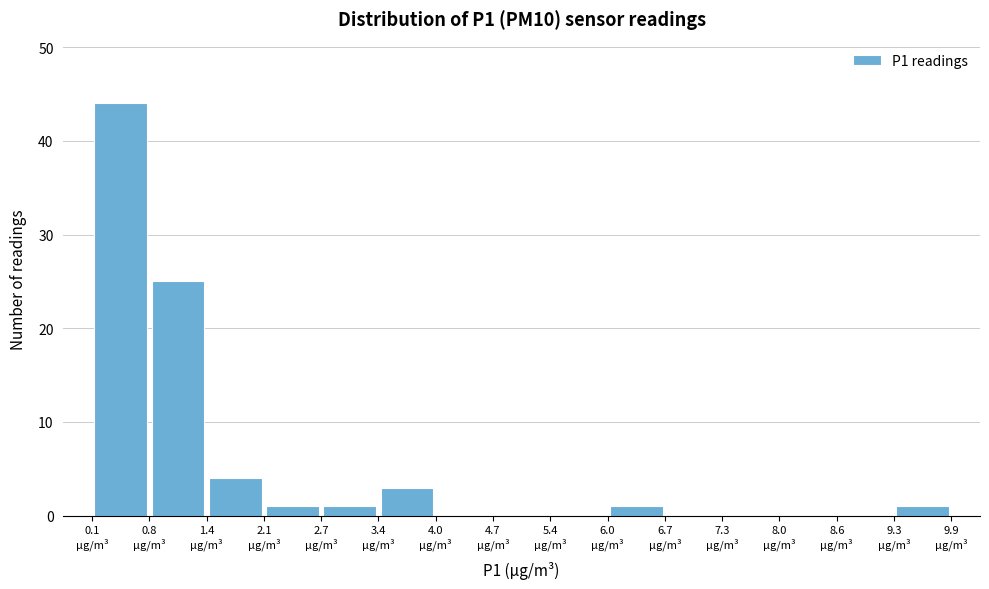

Reading left to right, transcribe this chart: for each bar, give the range it covers on the x-axis and its height. Neither the bar edges nor the heights are printed on the chart, so give them approximately, as read against the axes.

0.1 to 0.8: 44
0.8 to 1.4: 25
1.4 to 2.1: 4
2.1 to 2.7: 1
2.7 to 3.4: 1
3.4 to 4.1: 3
4.1 to 4.7: 0
4.7 to 5.4: 0
5.4 to 6.0: 0
6.0 to 6.7: 1
6.7 to 7.3: 0
7.3 to 8.0: 0
8.0 to 8.6: 0
8.6 to 9.3: 0
9.3 to 9.9: 1